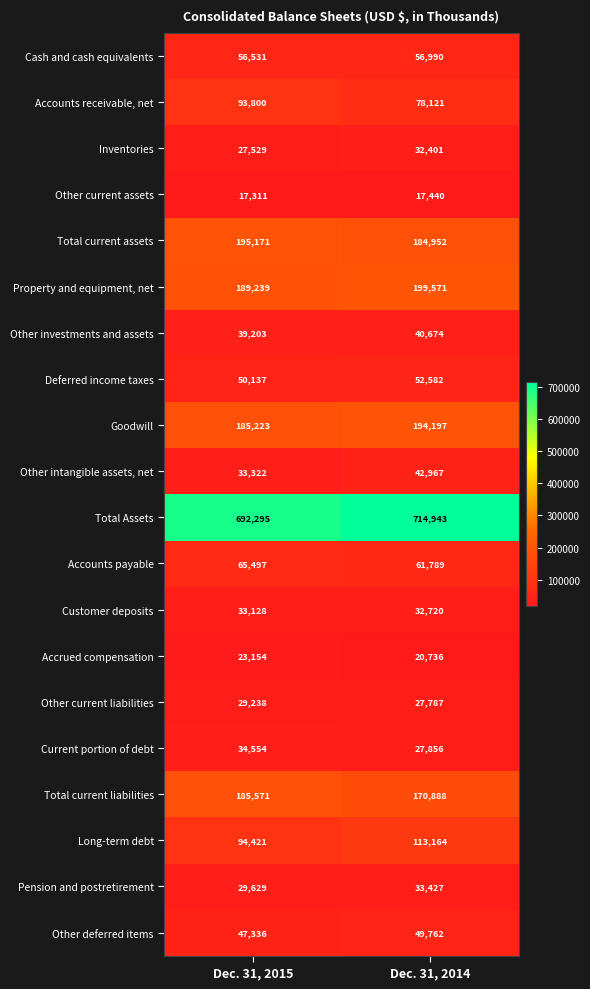

True or false: Cash and cash equivalents has a value of 37244 at Dec. 31, 2015.

False